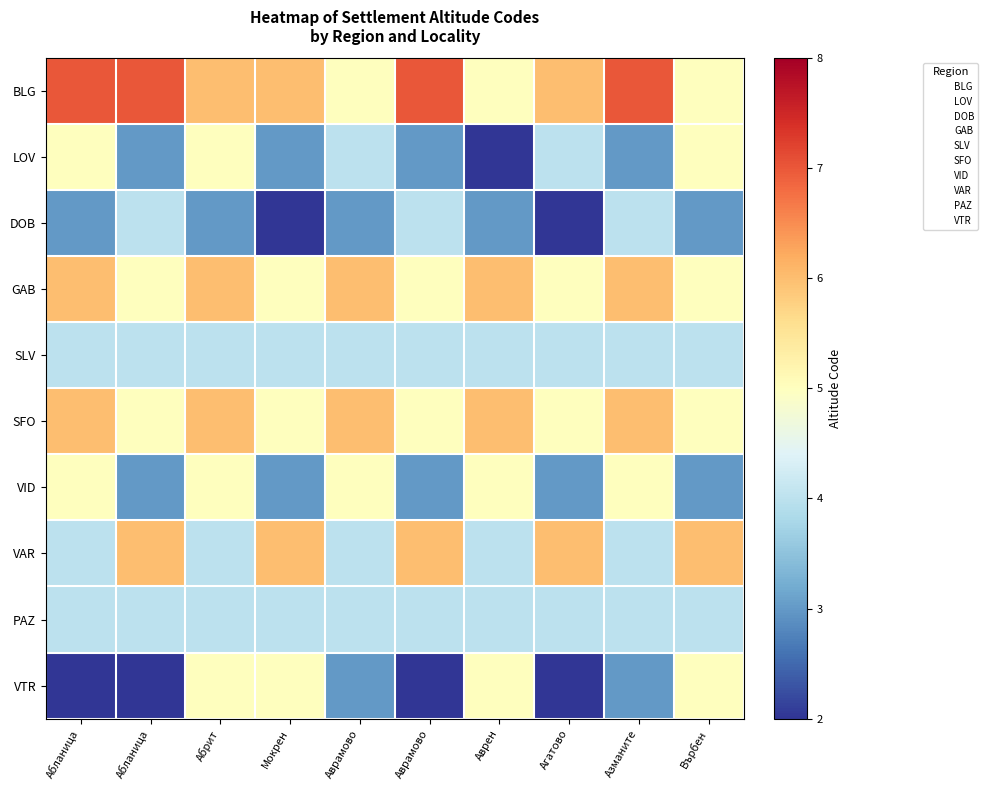

Reading left to right, transcribe all the data shown in this chart.

BLG: Абланица=7	Абланица=7	Абрит=6	Мокрен=6	Аврамово=5	Аврамово=7	Аврен=5	Агатово=6	Азманите=7	Върбен=5
LOV: Абланица=5	Абланица=3	Абрит=5	Мокрен=3	Аврамово=4	Аврамово=3	Аврен=2	Агатово=4	Азманите=3	Върбен=5
DOB: Абланица=3	Абланица=4	Абрит=3	Мокрен=2	Аврамово=3	Аврамово=4	Аврен=3	Агатово=2	Азманите=4	Върбен=3
GAB: Абланица=6	Абланица=5	Абрит=6	Мокрен=5	Аврамово=6	Аврамово=5	Аврен=6	Агатово=5	Азманите=6	Върбен=5
SLV: Абланица=4	Абланица=4	Абрит=4	Мокрен=4	Аврамово=4	Аврамово=4	Аврен=4	Агатово=4	Азманите=4	Върбен=4
SFO: Абланица=6	Абланица=5	Абрит=6	Мокрен=5	Аврамово=6	Аврамово=5	Аврен=6	Агатово=5	Азманите=6	Върбен=5
VID: Абланица=5	Абланица=3	Абрит=5	Мокрен=3	Аврамово=5	Аврамово=3	Аврен=5	Агатово=3	Азманите=5	Върбен=3
VAR: Абланица=4	Абланица=6	Абрит=4	Мокрен=6	Аврамово=4	Аврамово=6	Аврен=4	Агатово=6	Азманите=4	Върбен=6
PAZ: Абланица=4	Абланица=4	Абрит=4	Мокрен=4	Аврамово=4	Аврамово=4	Аврен=4	Агатово=4	Азманите=4	Върбен=4
VTR: Абланица=2	Абланица=2	Абрит=5	Мокрен=5	Аврамово=3	Аврамово=2	Аврен=5	Агатово=2	Азманите=3	Върбен=5